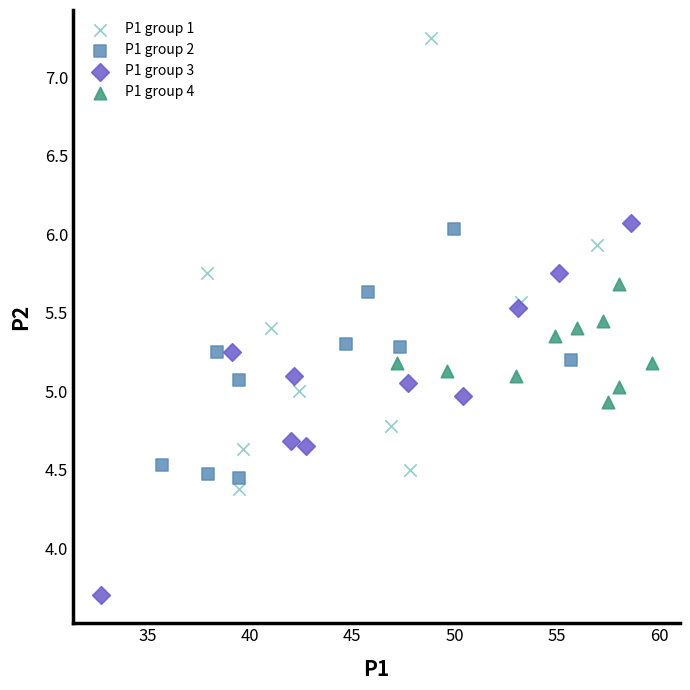

Which series has the largest Y range (max minus min)?

P1 group 1